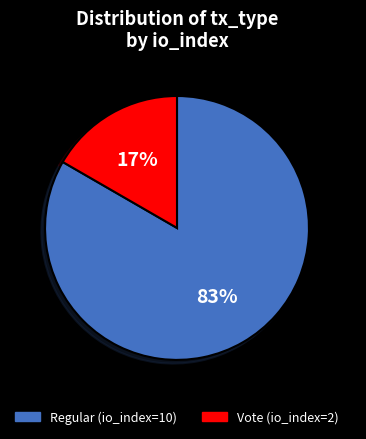

To the nearest percent, what is the average slice percentage?

50%